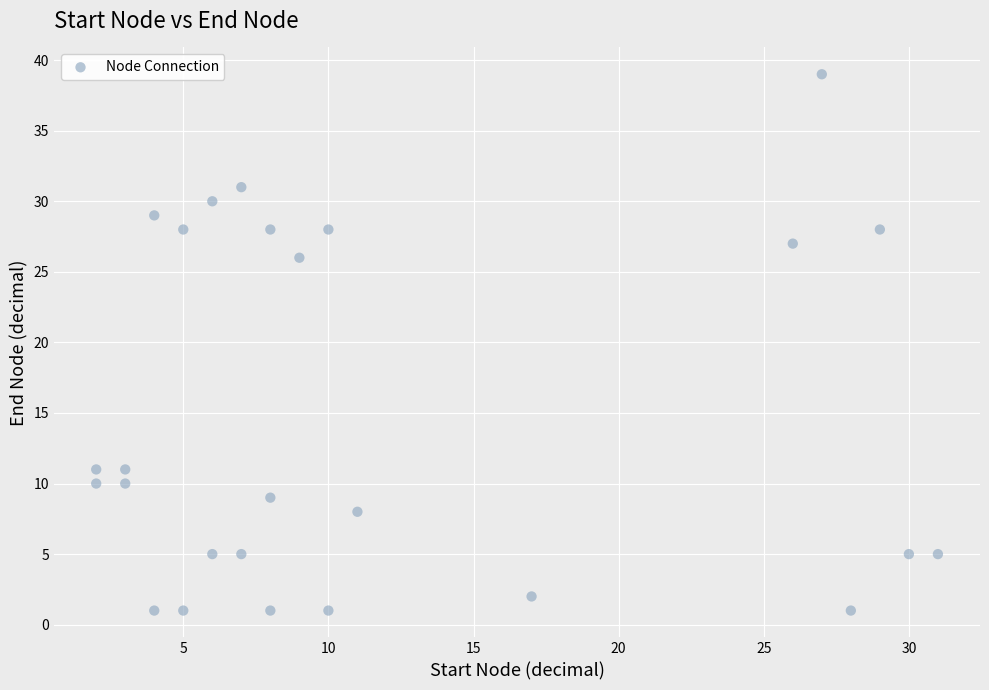

What is the range of Y values (max minus min)?

38